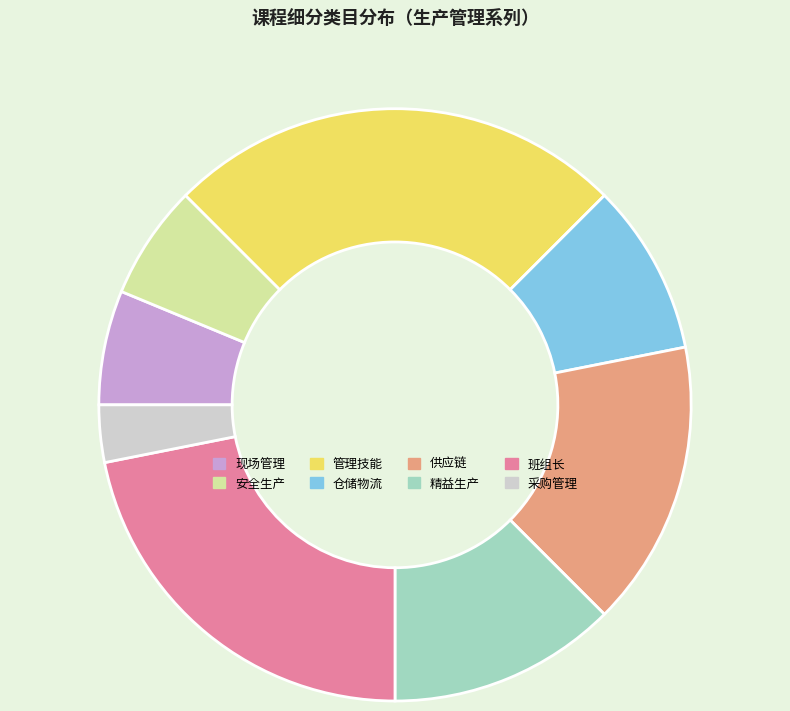

The 仓储物流 slice represents 23% of the pie. True or false?

False